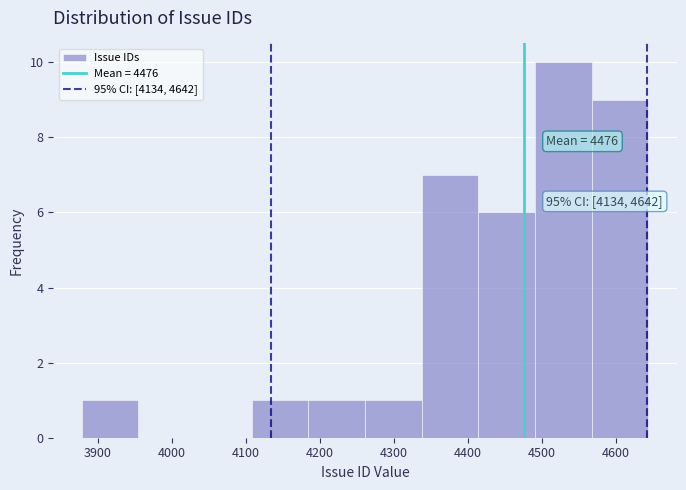

Which range on the x-axis has the tallest bar?

4490 to 4570